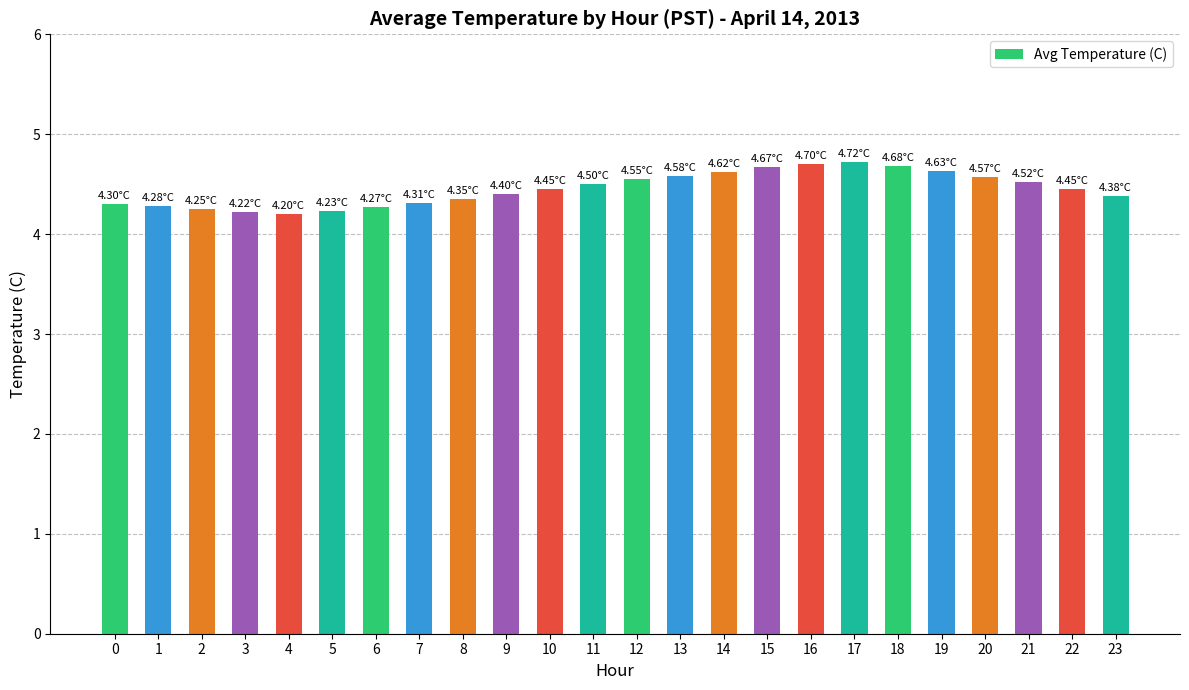

What is the ratio of the value at 18 to the value at 11?

1.0